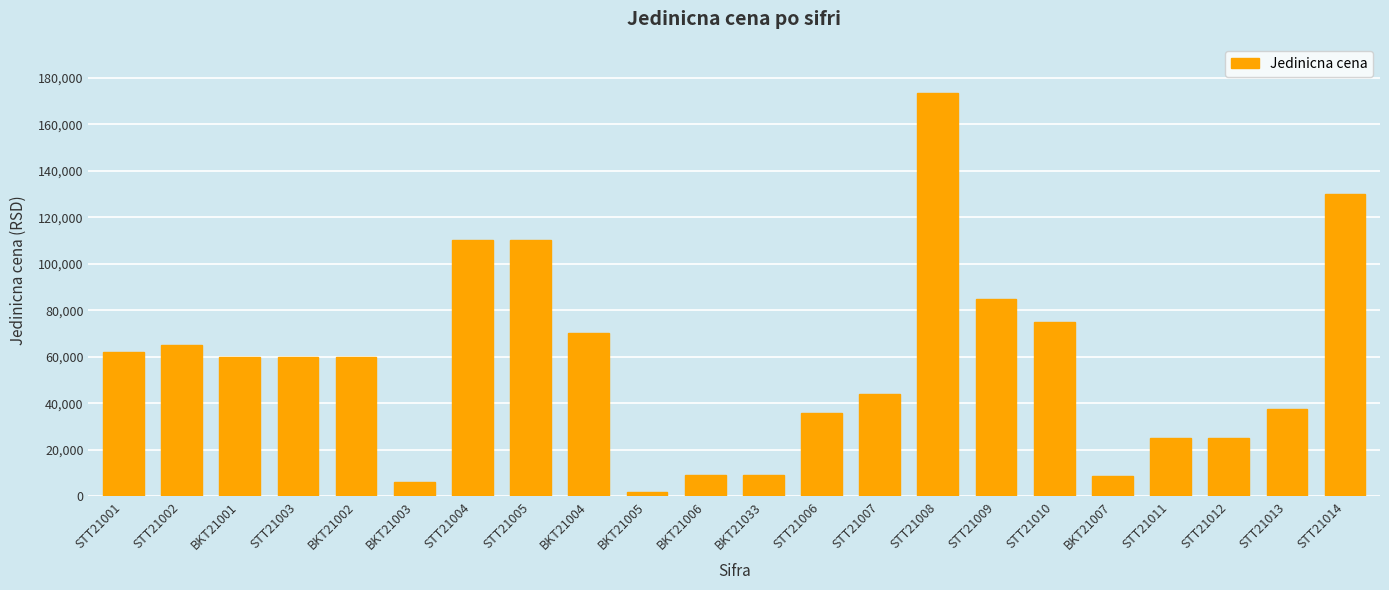

Between STT21002 and STT21001, which is larger?

STT21002